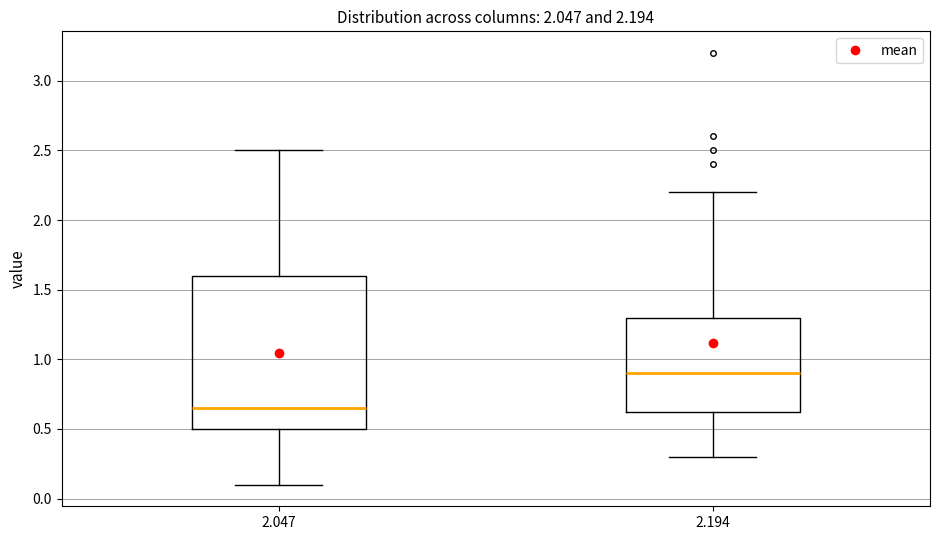

Which box's median line is the highest?

2.194